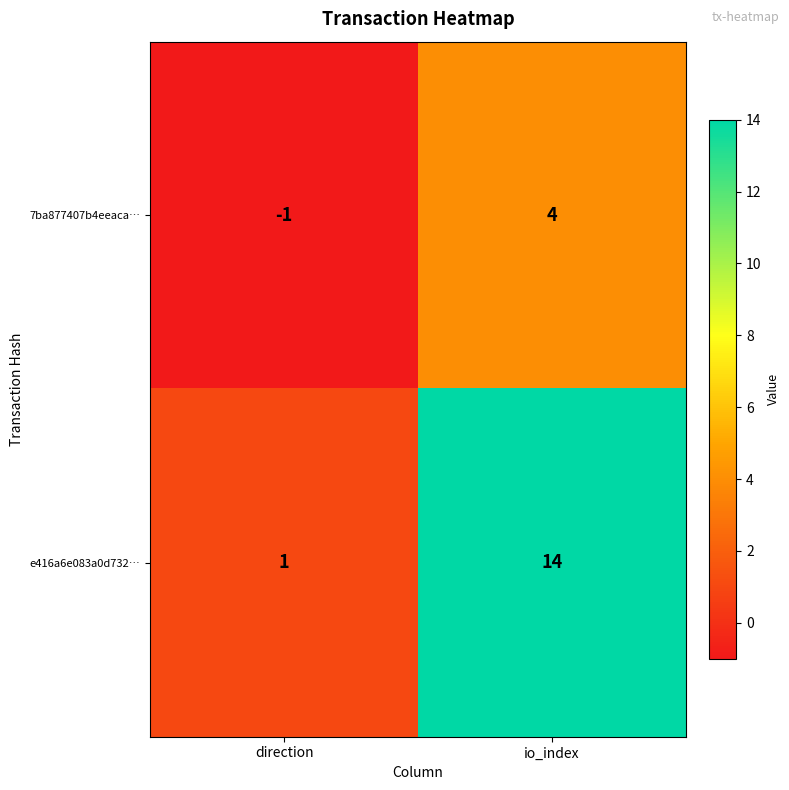

What is the difference between the 7ba877407b4eeaca… values at direction and io_index?

5